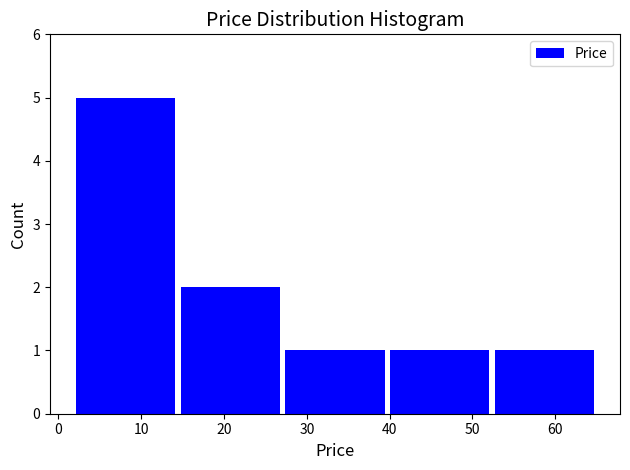

Reading left to right, list every bar in this chart as the range it spans on the x-axis followed by its height. Neither the bar edges nor the heights are printed on the chart, so give them approximately, as read against the axes.

2 to 14: 5
14 to 27: 2
27 to 40: 1
40 to 52: 1
52 to 65: 1